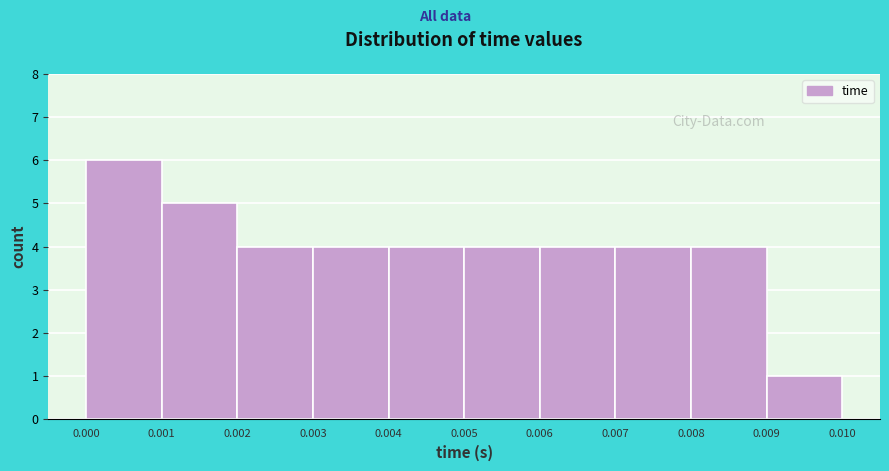

Reading left to right, list every bar in this chart as the range it spans on the x-axis followed by its height. The values are not printed on the chart, so give them approximately, as read against the axis.

0.000 to 0.001: 6
0.001 to 0.002: 5
0.002 to 0.003: 4
0.003 to 0.004: 4
0.004 to 0.005: 4
0.005 to 0.006: 4
0.006 to 0.007: 4
0.007 to 0.008: 4
0.008 to 0.009: 4
0.009 to 0.010: 1